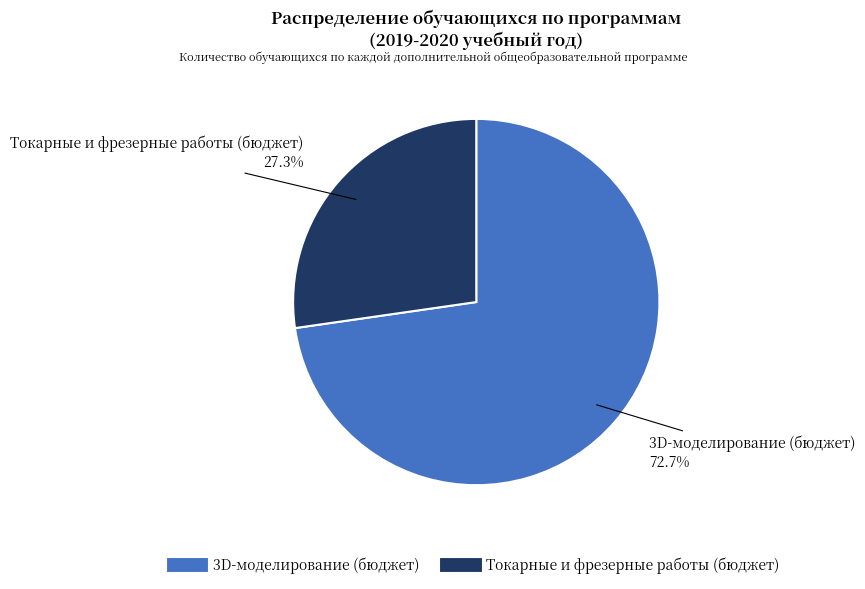

To the nearest percent, what is the difference between the 3D-моделирование (бюджет) and Токарные и фрезерные работы (бюджет) slice percentages?

45%